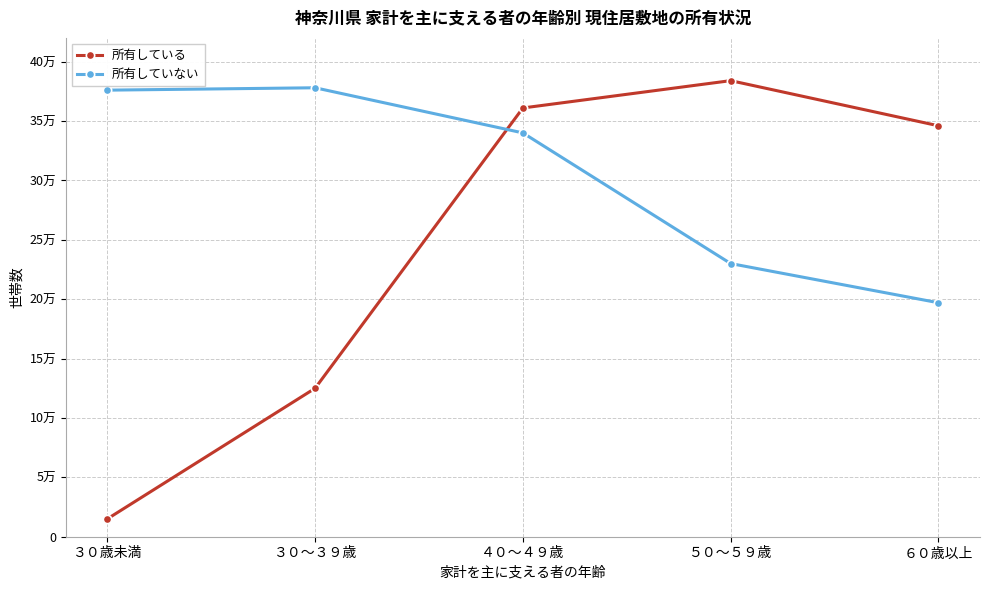

At how many categories does at least one series exceed 187228?

5